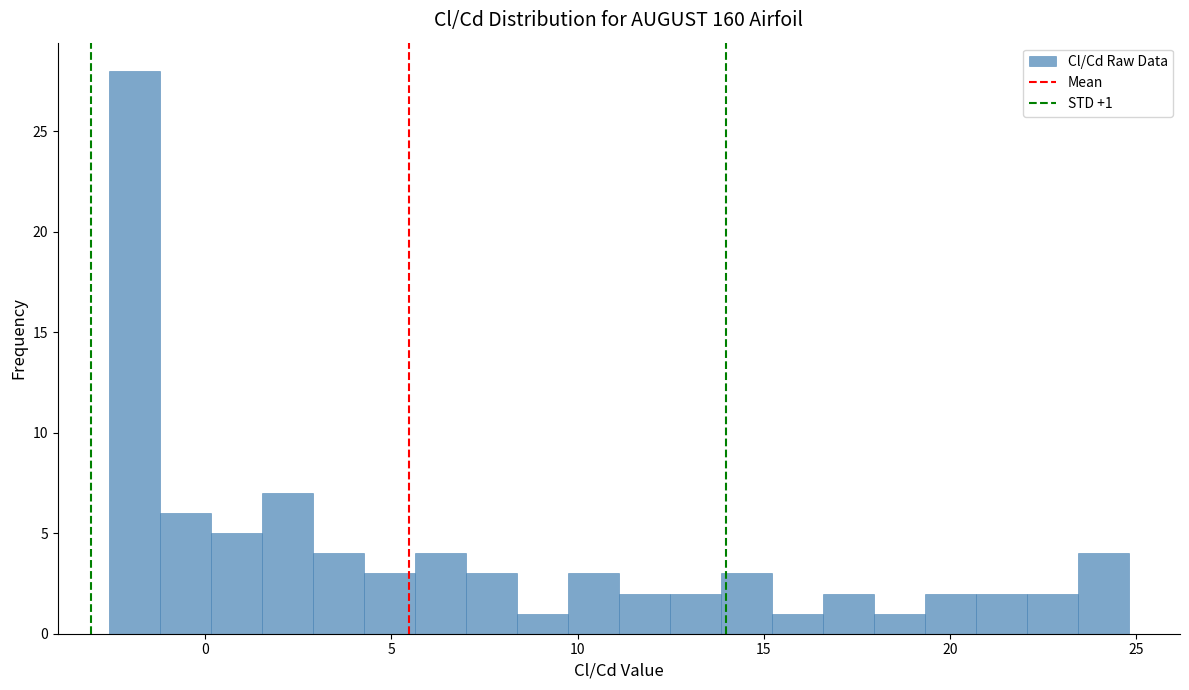

Around what value on the x-axis is the tallest bar? Give the approximate position of its centre, as read against the axis.

-2.0